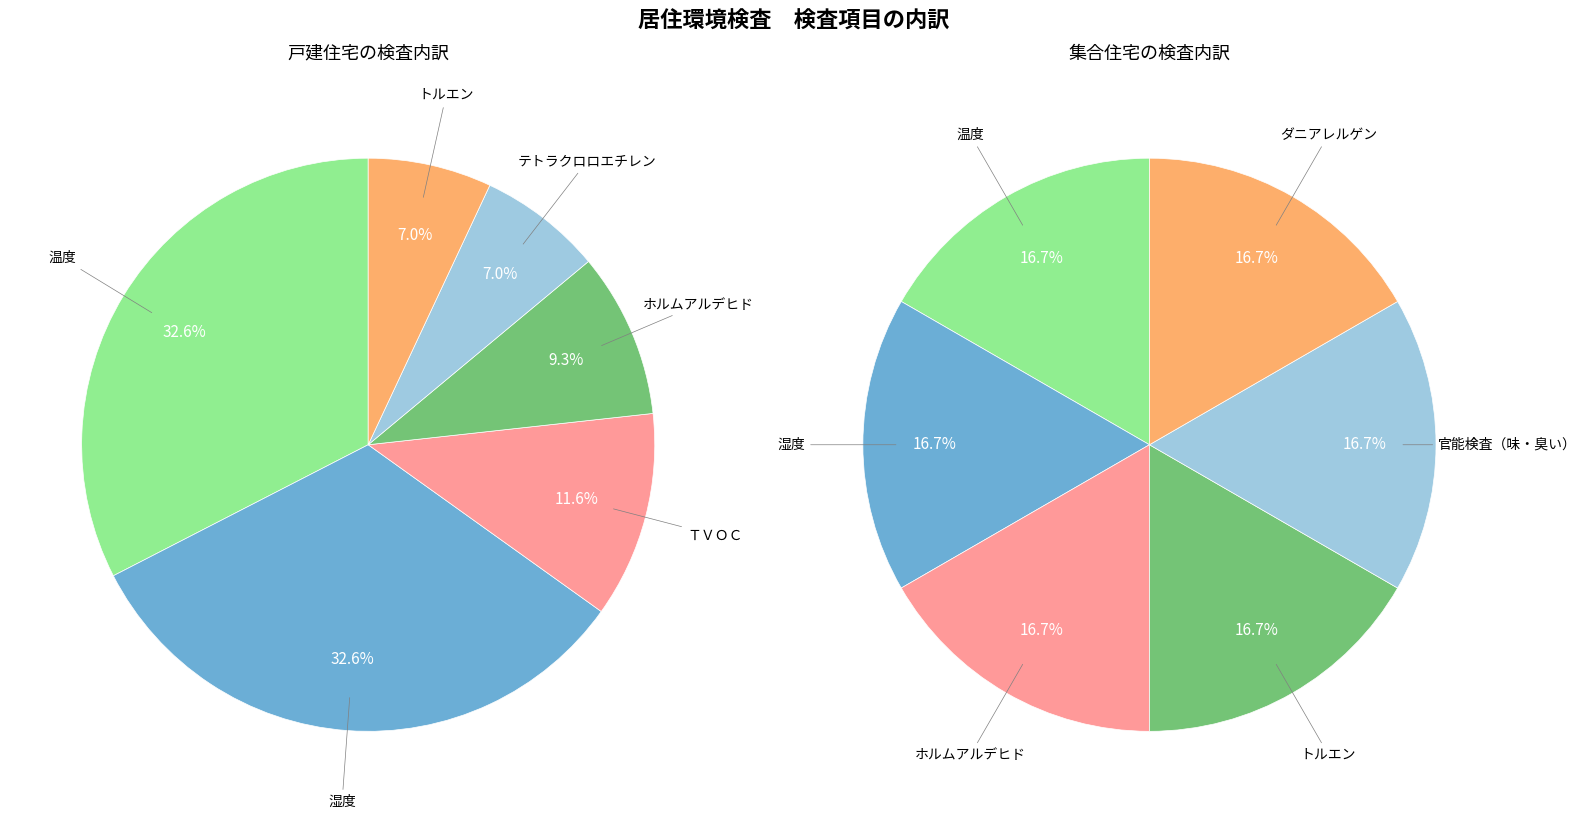

Is there a majority slice in this chart?

No